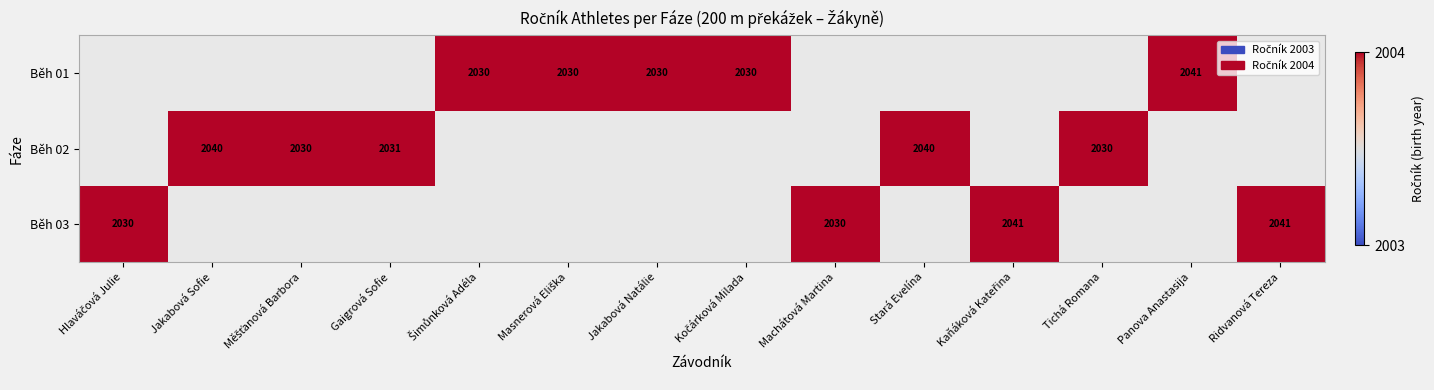

The Běh 03 series shows 3281 at Machátová Martina. True or false?

False